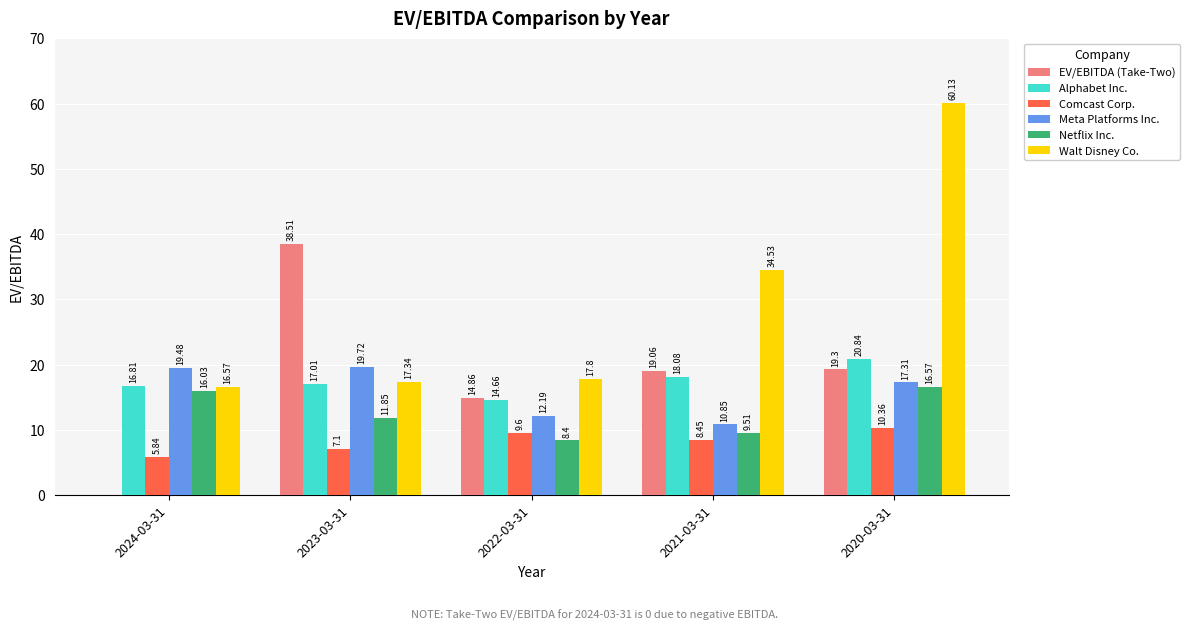

What is the sum of all Netflix Inc. values?

62.4